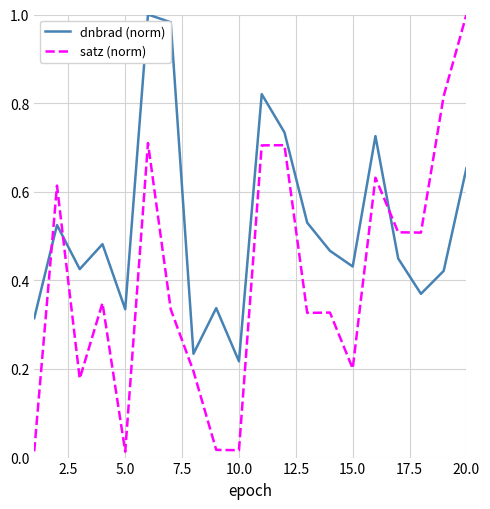

Which series has the largest total across all categories?

dnbrad (norm)